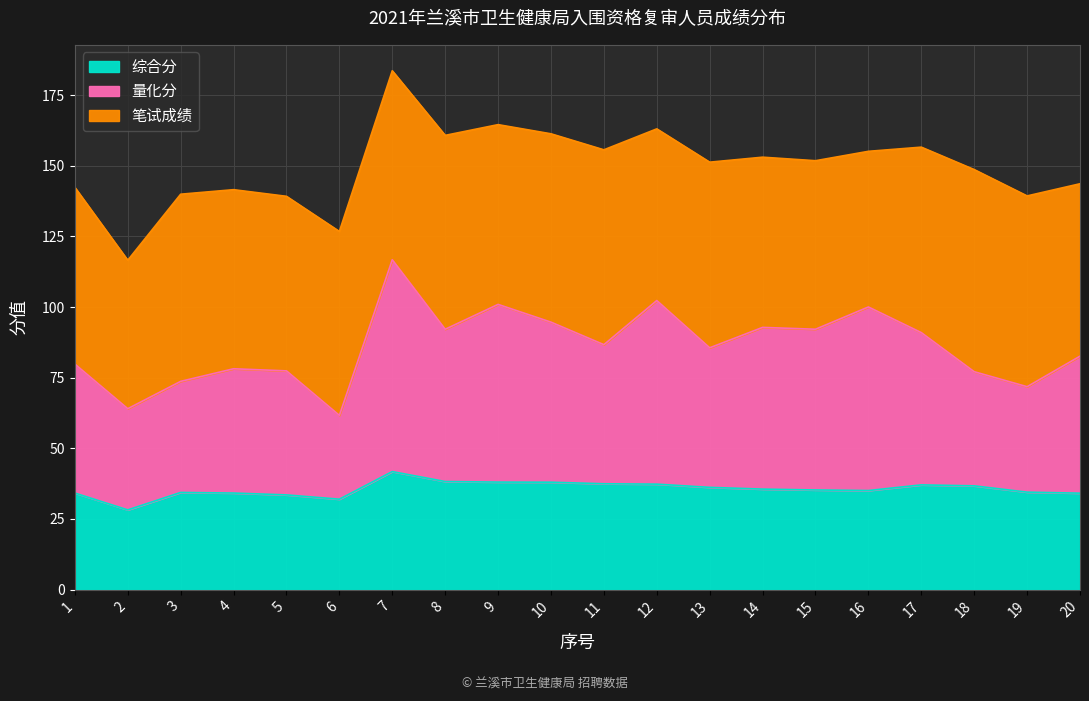

List the labels in order of 综合分 value, largest first.

7, 8, 9, 10, 11, 12, 17, 18, 13, 14, 15, 16, 19, 3, 4, 1, 20, 5, 6, 2